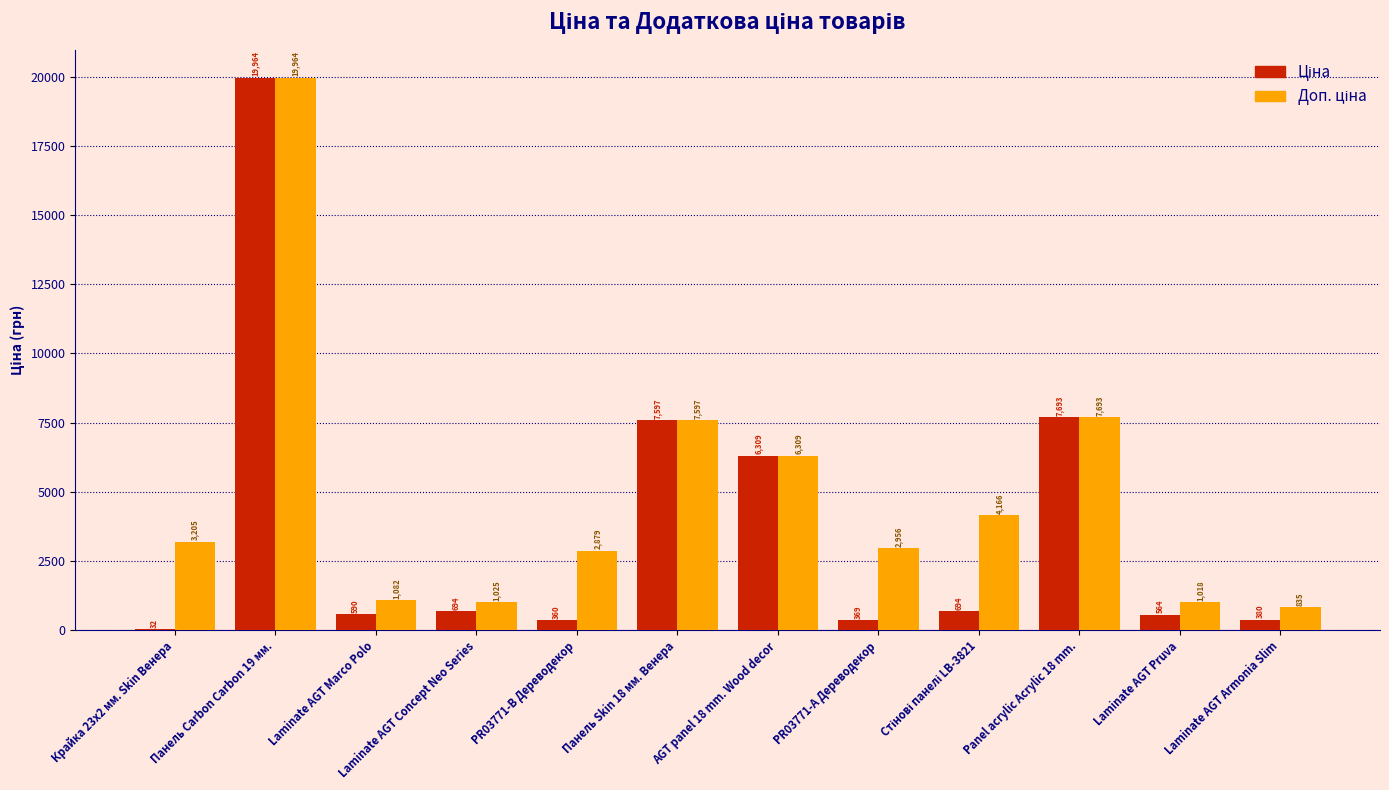

How many data points does each series have?

12